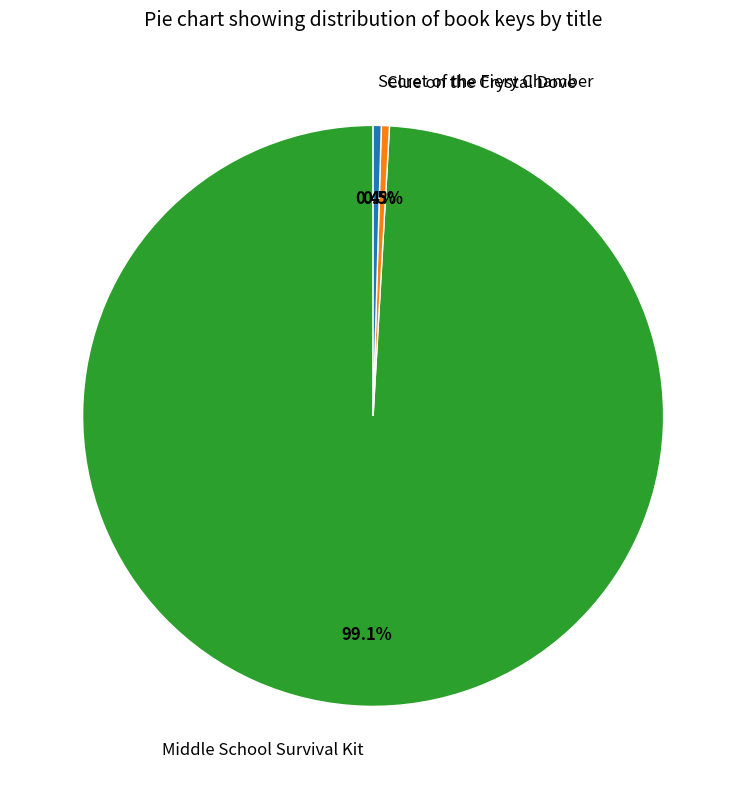

Combined, what portion of the pie is Secret of the Fiery Chamber and Clue on the Crystal Dove?

0.9%